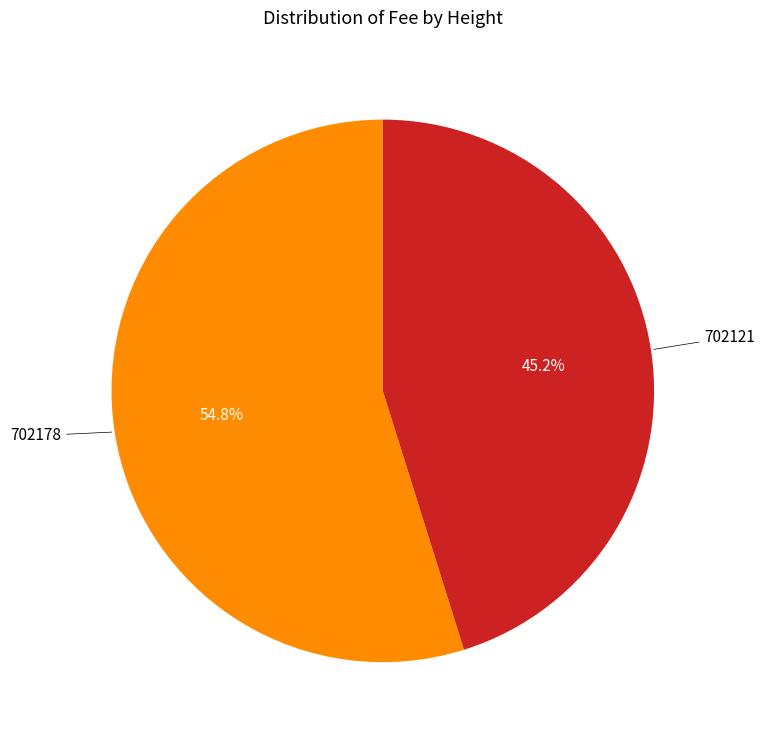

Is there any slice that represents more than half of the pie?

Yes